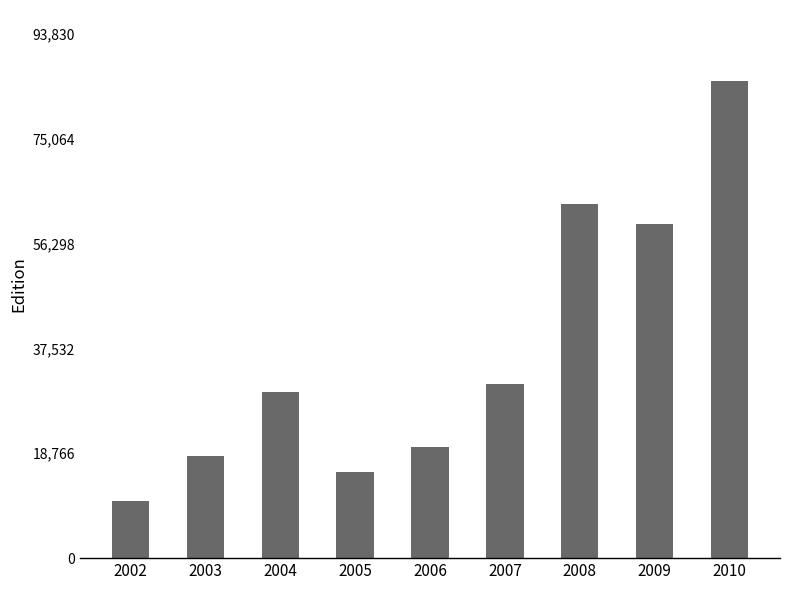

Between 2008 and 2003, which is larger?

2008